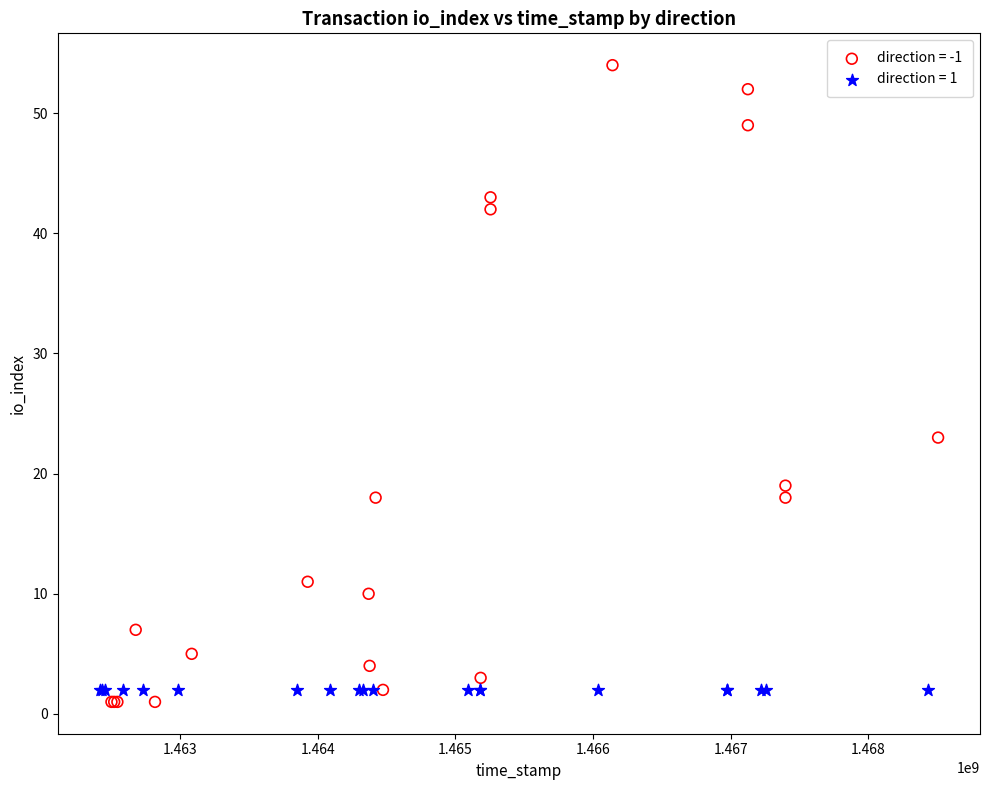

What are all the series names shown in the legend?

direction = -1, direction = 1